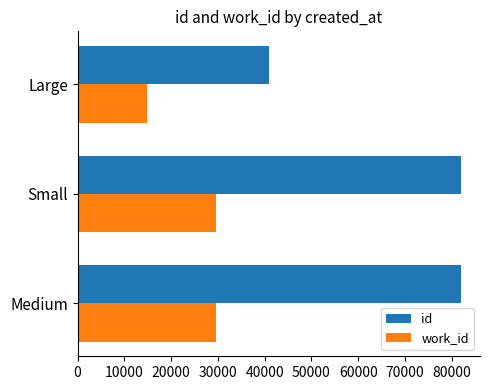

What is the difference between the maximum and minimum values in the work_id series?

14814